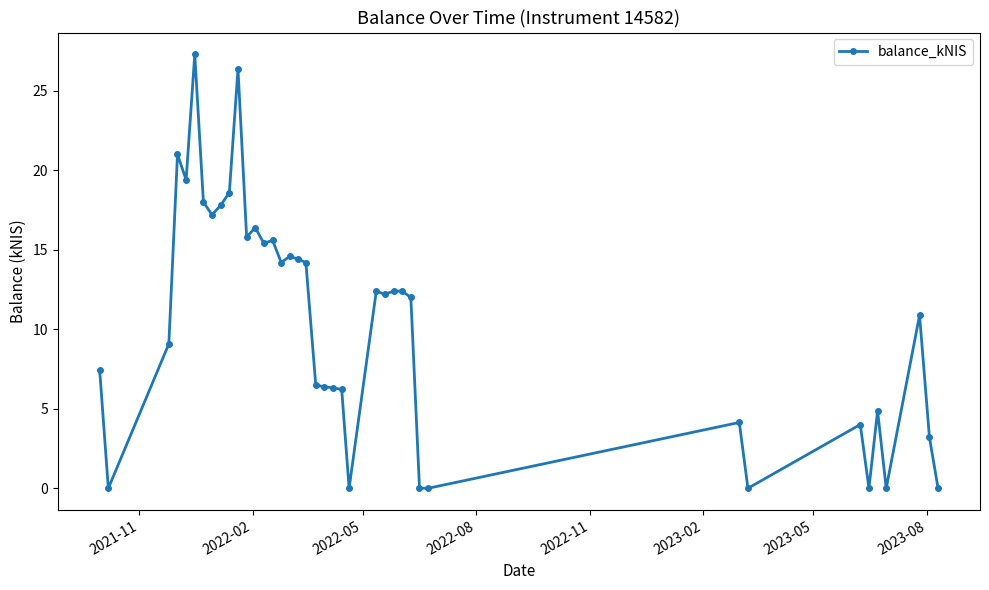

What is the maximum value shown in the chart?

27.3